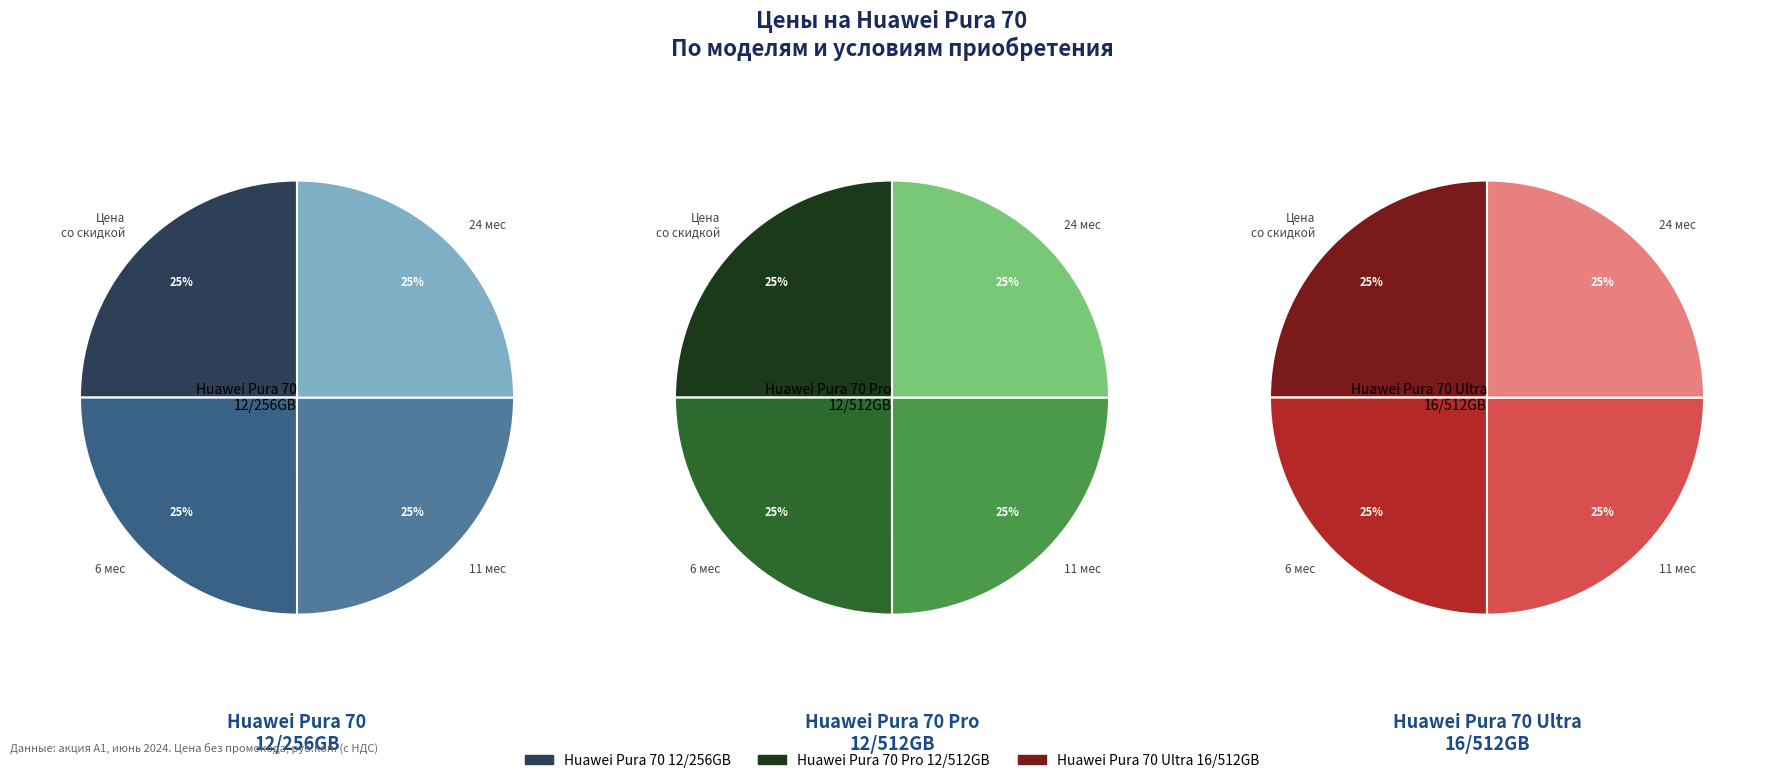

Count the number of slices in the pie.

12